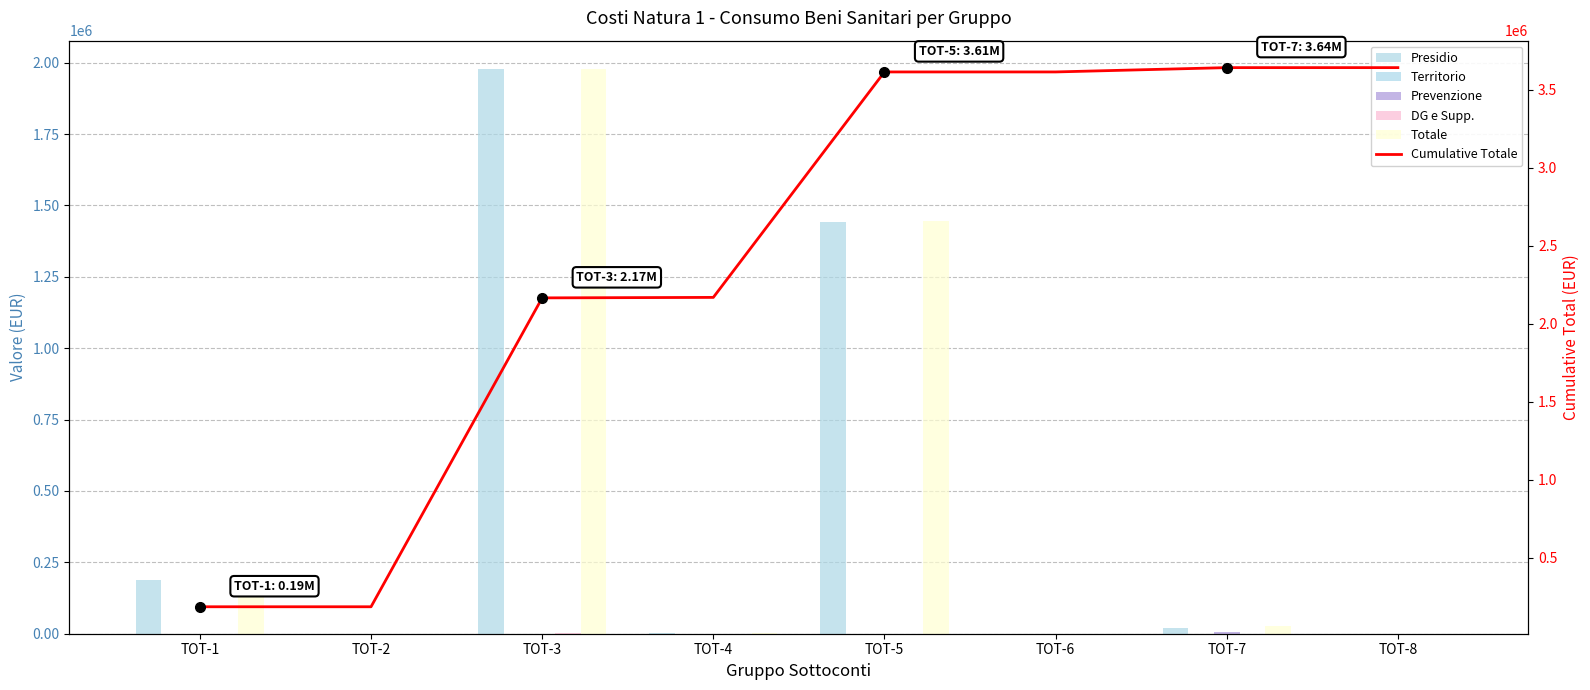

Reading left to right, list all the values displayed in this chart.

Presidio: 187238.9	0.0	1977444.9	3073.9	1443481.0	0.0	20691.5	0.0
Territorio: 0.0	0.0	0.0	0.0	0.0	0.0	0.0	0.0
Prevenzione: 77.2	0.0	0.0	0.0	0.0	0.0	6949.3	0.0
DG e Supp.: 207.0	0.0	817.7	0.0	472.1	0.0	0.0	0.0
Totale: 187523.1	0.0	1978262.6	3073.9	1443953.1	0.0	27640.8	0.0
Cumulative Totale: 187523.1	187523.1	2165785.6	2168859.5	3612812.6	3612812.6	3640453.4	3640453.4